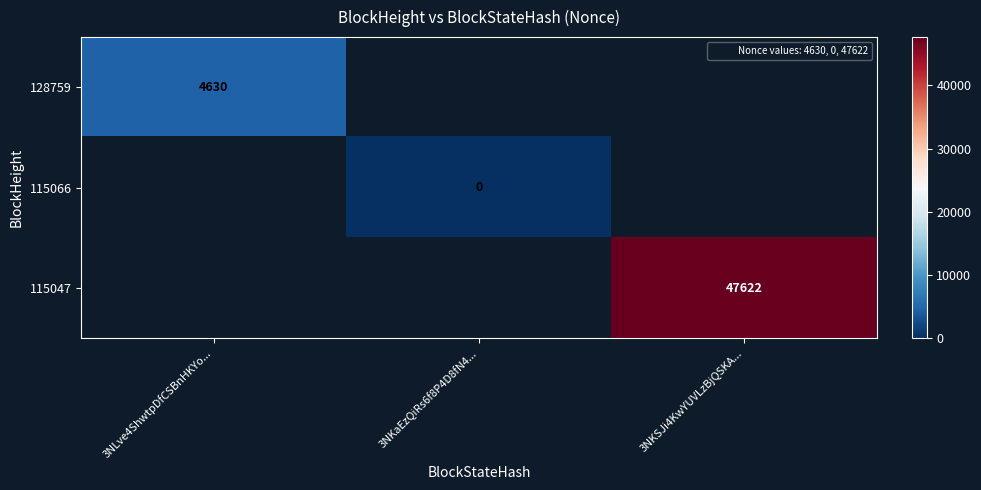

What is the minimum value for 128759?

4630.0